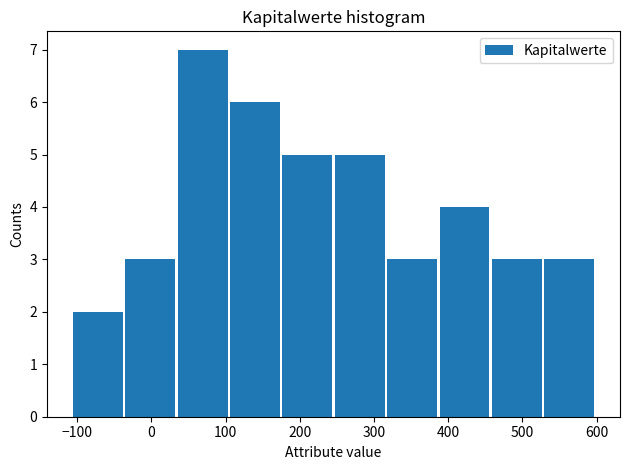

Reading left to right, transcribe this chart: for each bar, give the range it covers on the x-axis and its height. Neither the bar edges nor the heights are printed on the chart, so give them approximately, as read against the axes.

-110 to -40: 2
-40 to 40: 3
40 to 110: 7
110 to 180: 6
180 to 250: 5
250 to 320: 5
320 to 390: 3
390 to 460: 4
460 to 530: 3
530 to 600: 3